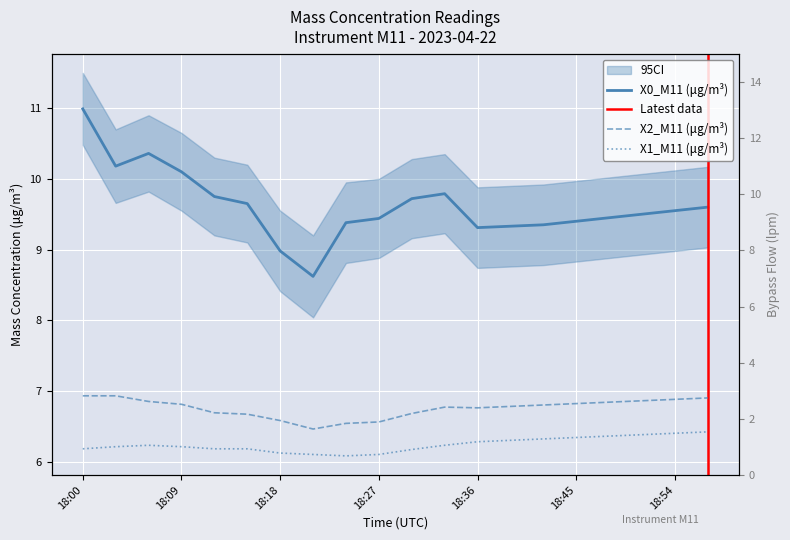

Where does the X0_M11 (μg/m³) series first go above 9?

18:00